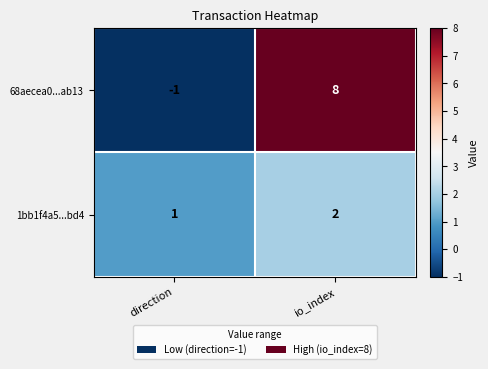

Which series has the widest spread of values?

68aecea0...ab13